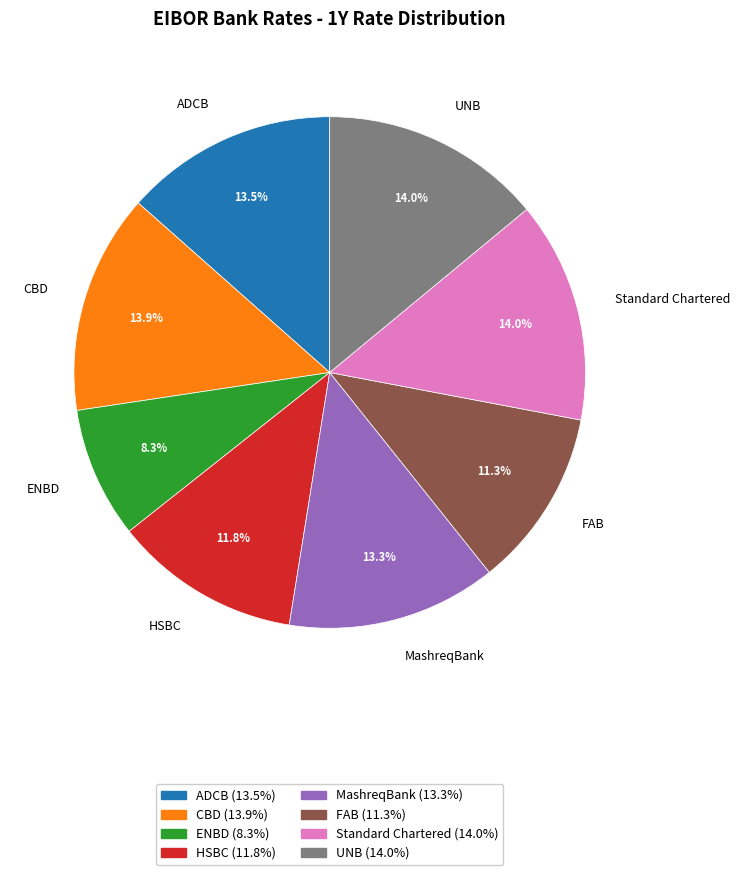

What is the smallest slice in the pie chart?

ENBD